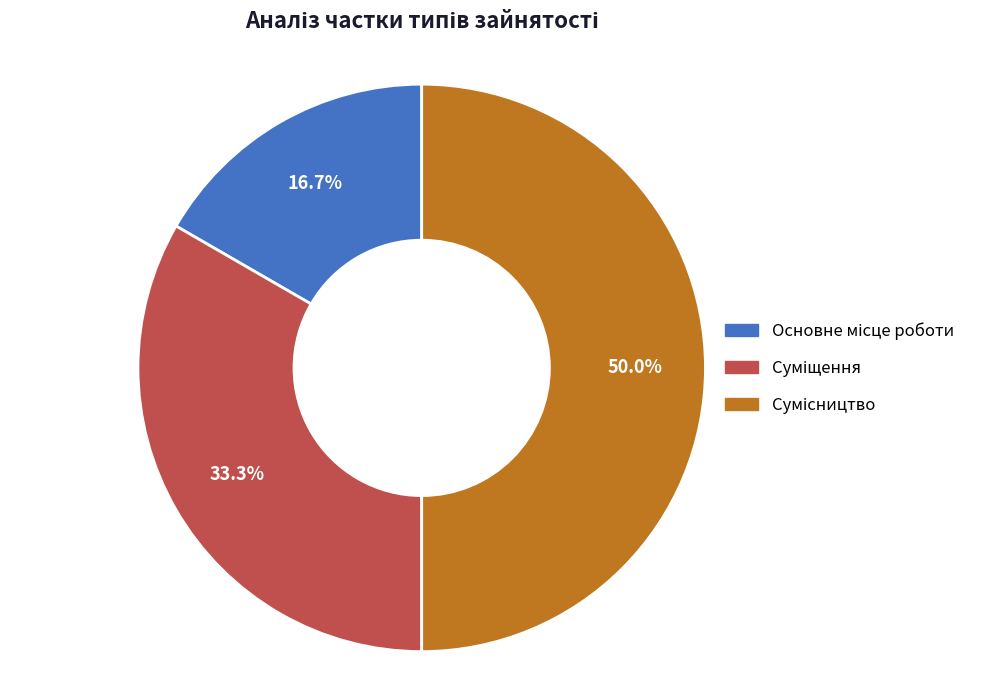

Do Сумісництво and Основне місце роботи together represent more than half of the pie?

Yes